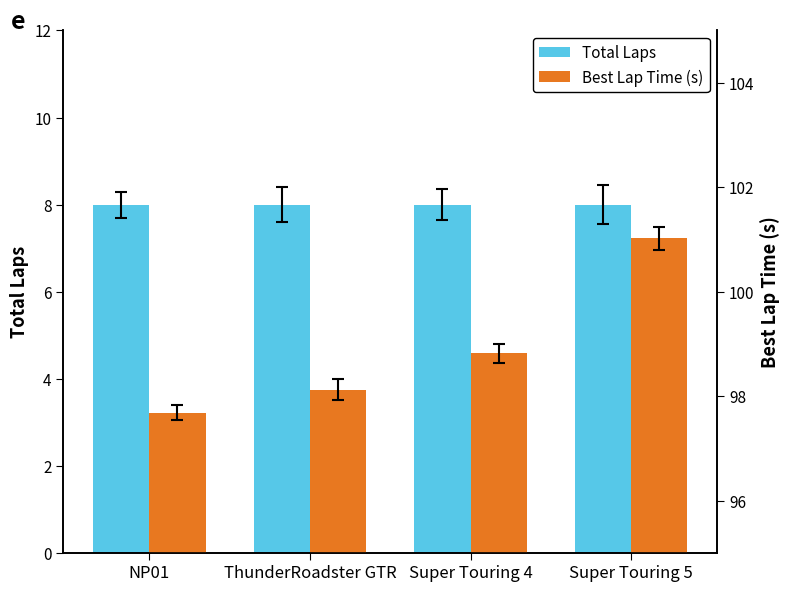

Between Super Touring 5 and NP01, which is larger?

Super Touring 5